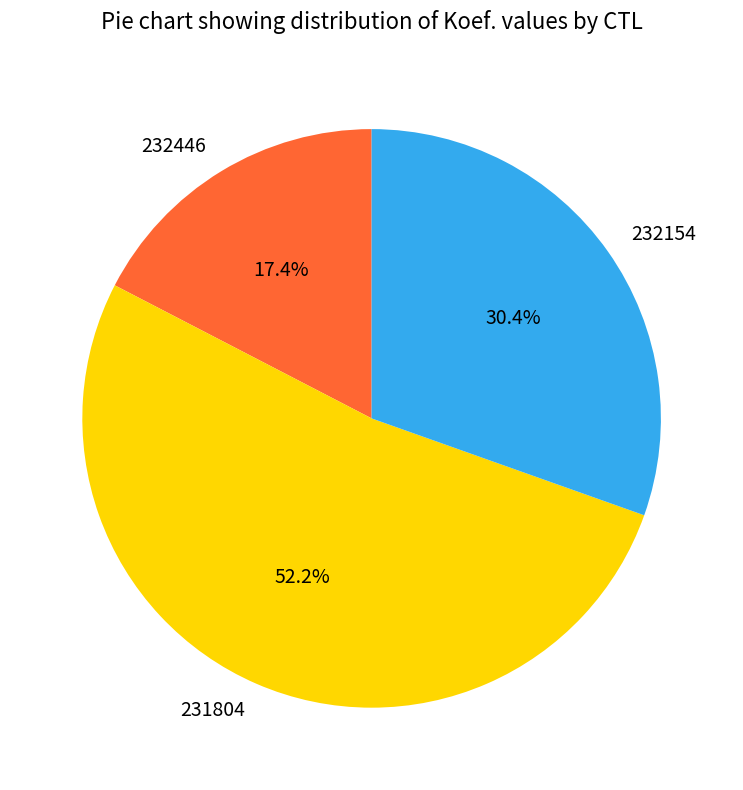

To the nearest percent, what is the average slice percentage?

33%